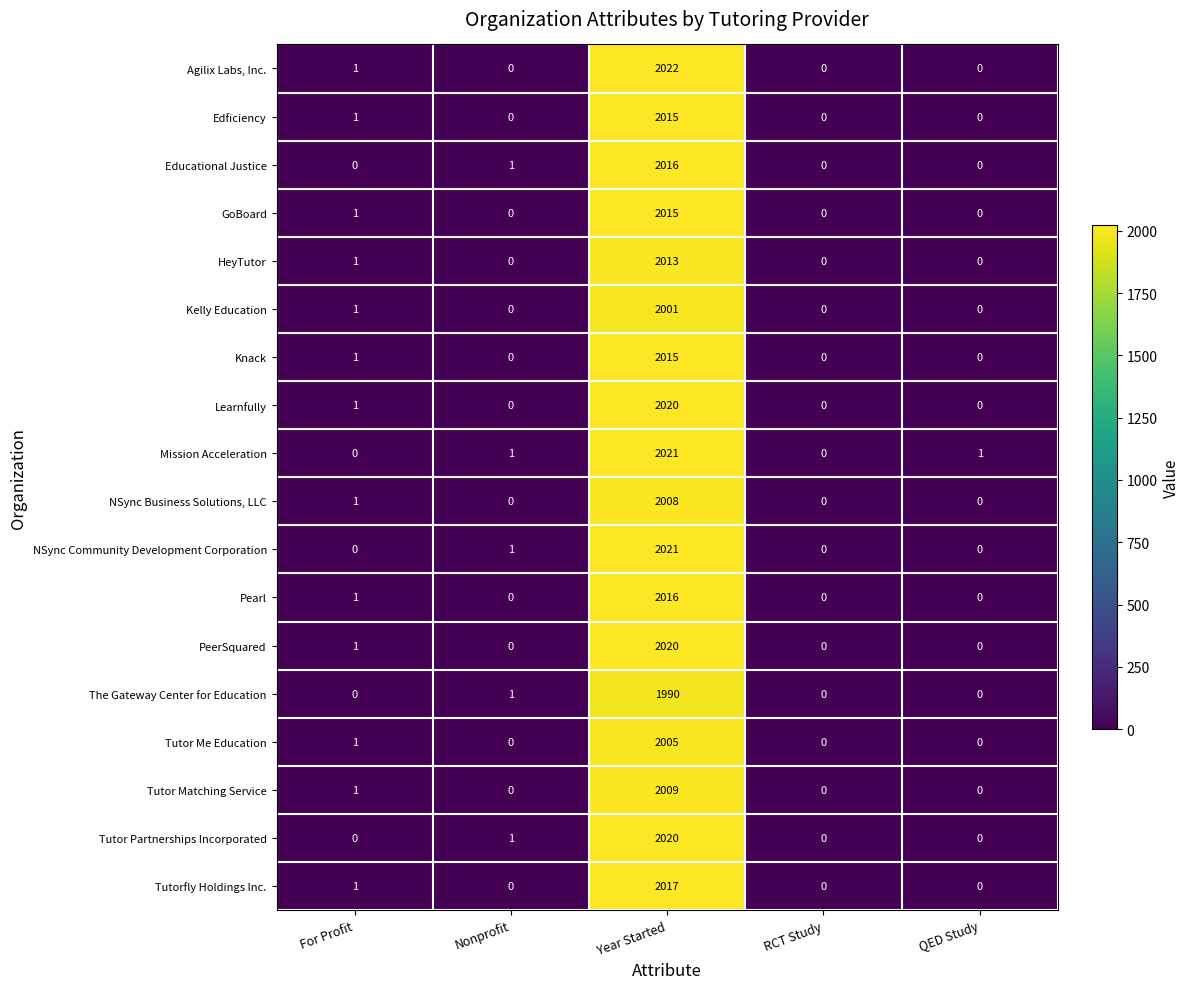

What is the maximum value shown in the chart?

2022